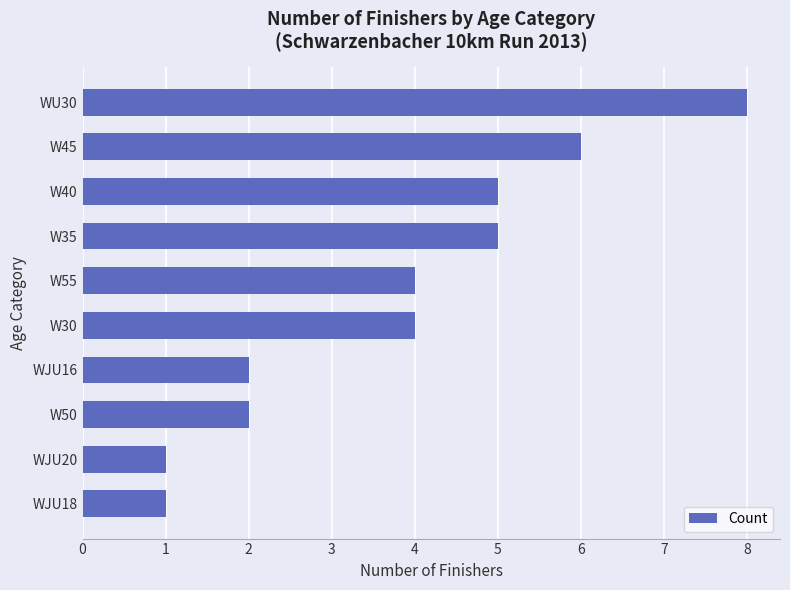

Between WJU18 and W40, which is larger?

W40